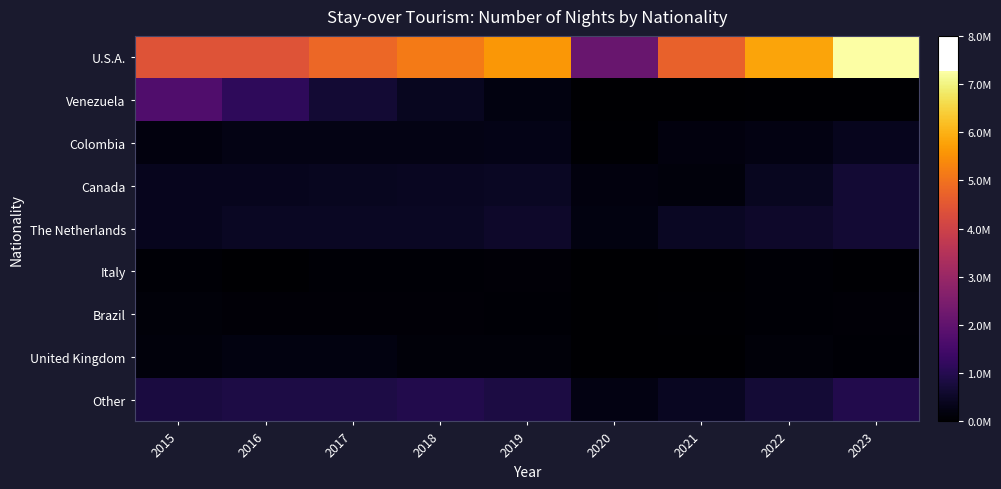

Which series has the largest range (max minus min)?

U.S.A.